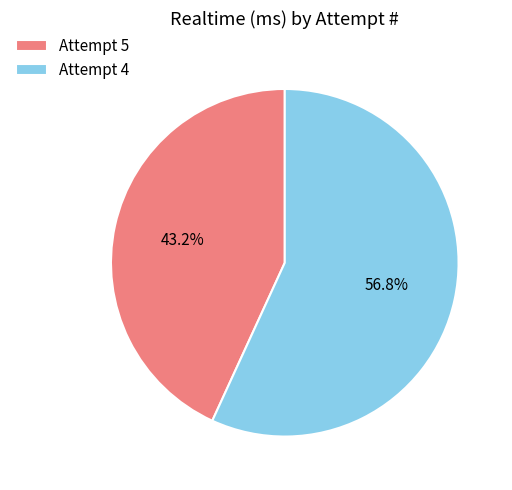

Between Attempt 4 and Attempt 5, which is larger?

Attempt 4